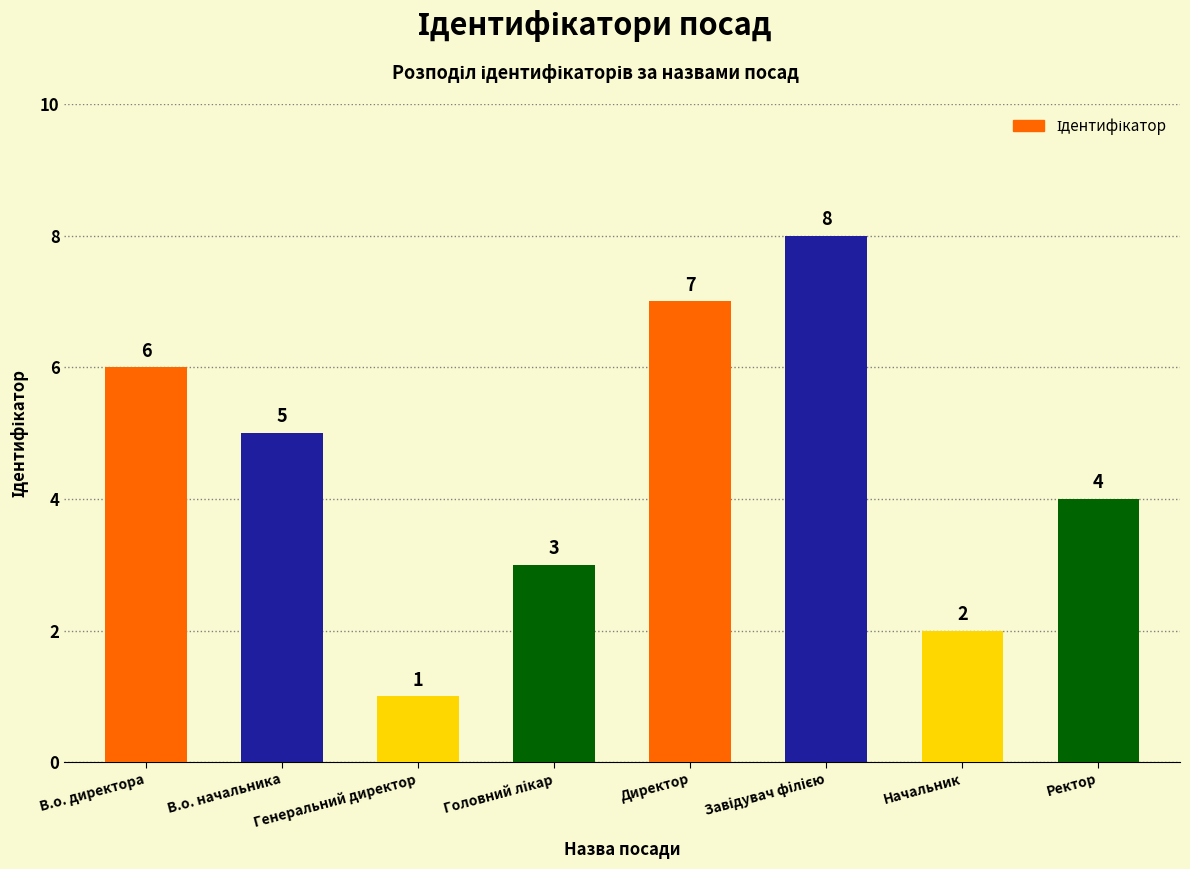

What value does the data have at В.о. директора?

6